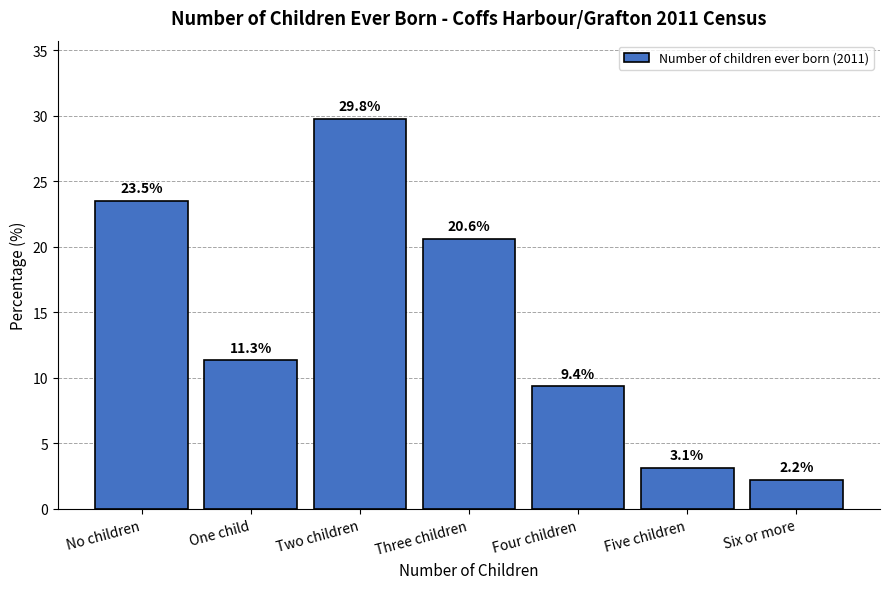

Reading right to left, transcribe all the data shown in this chart.

2.2	3.1	9.4	20.6	29.8	11.3	23.5